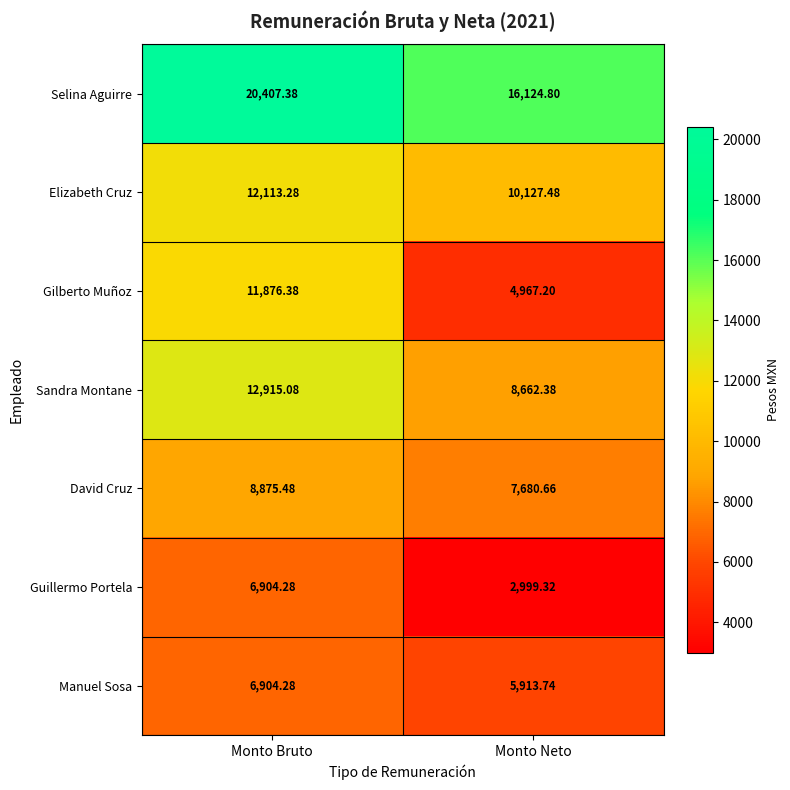

At which category is the sum across all series the highest?

Monto Bruto